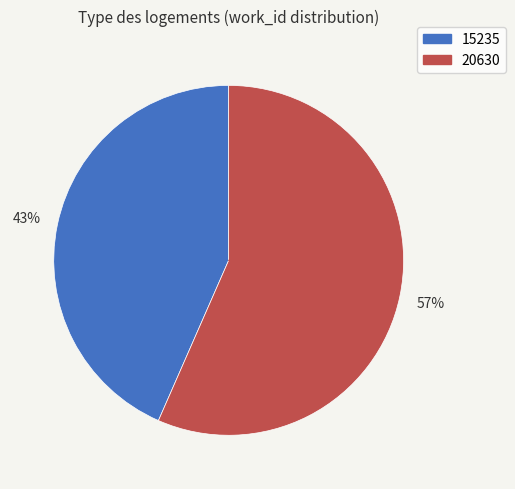

How many segments does this pie chart have?

2